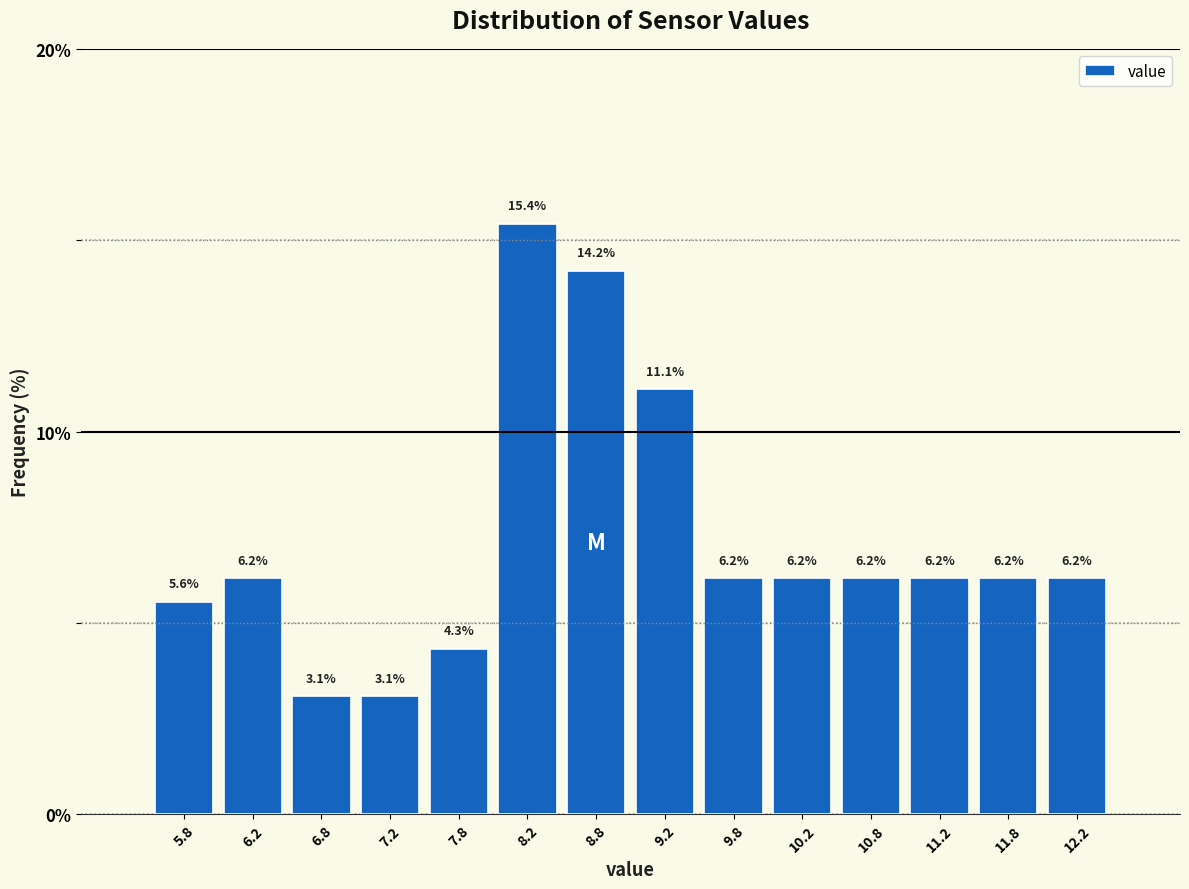

Reading left to right, transcribe this chart: for each bar, give the range it covers on the x-axis and its height.

5.5 to 6.0: 5.6
6.0 to 6.5: 6.2
6.5 to 7.0: 3.1
7.0 to 7.5: 3.1
7.5 to 8.0: 4.3
8.0 to 8.5: 15.4
8.5 to 9.0: 14.2
9.0 to 9.5: 11.1
9.5 to 10.0: 6.2
10.0 to 10.5: 6.2
10.5 to 11.0: 6.2
11.0 to 11.5: 6.2
11.5 to 12.0: 6.2
12.0 to 12.5: 6.2